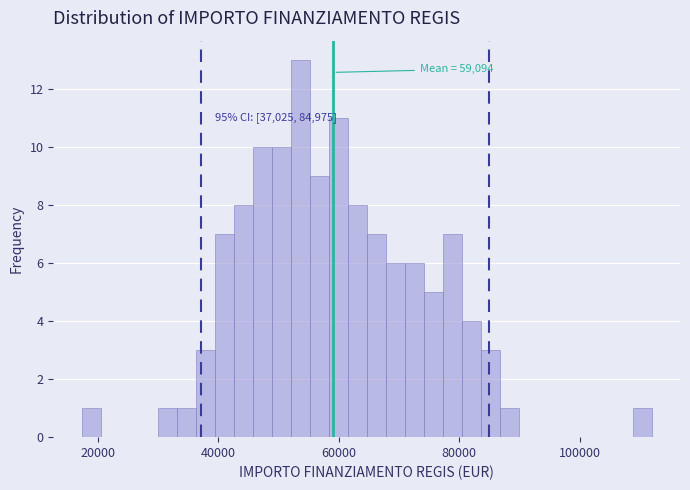

Read against the x-axis, roughly where is the centre of the tallest bar?

54000